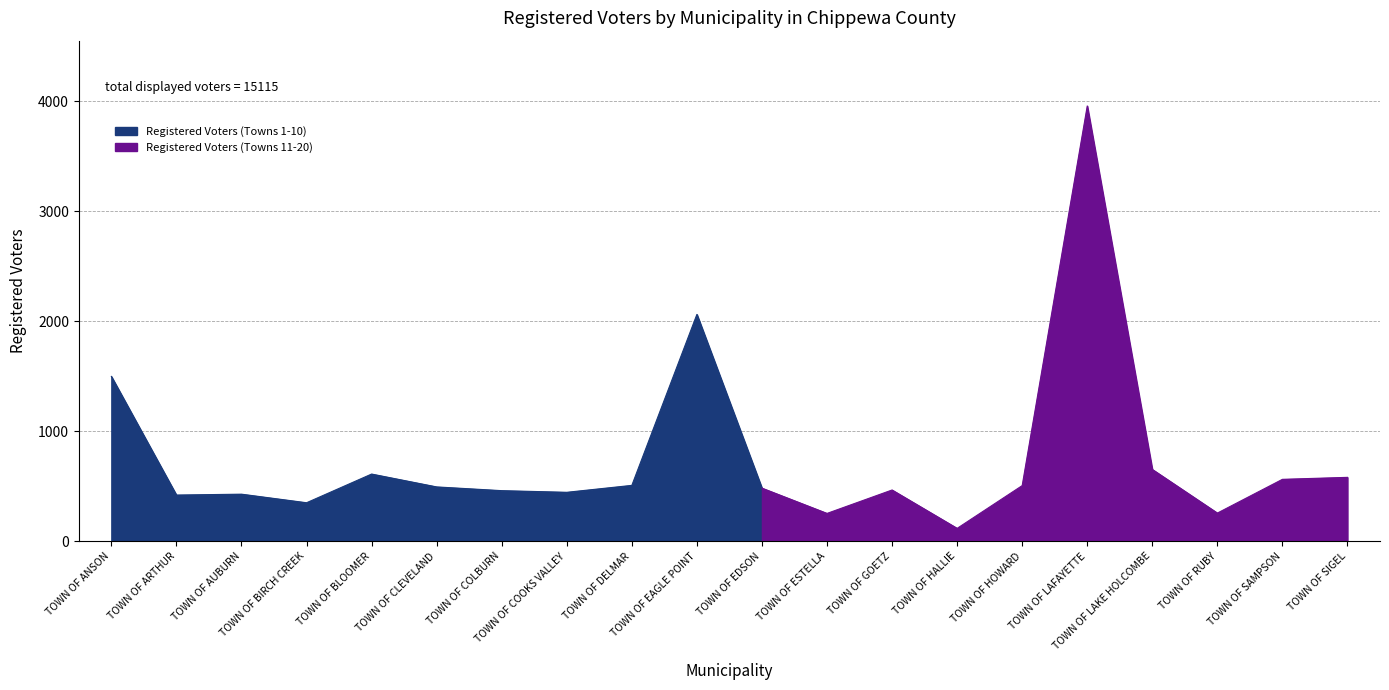

The chart shows a value of 374 at TOWN OF ESTELLA. True or false?

False